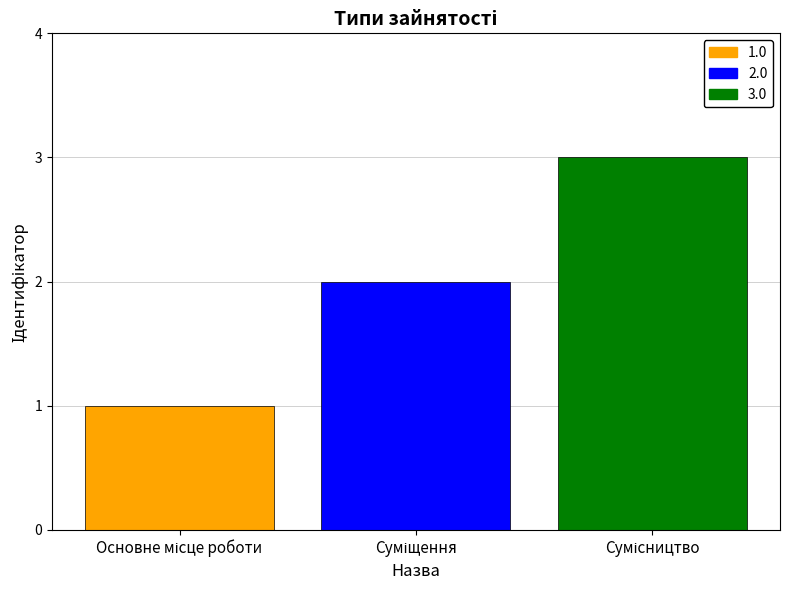

What is the greatest value displayed?

3